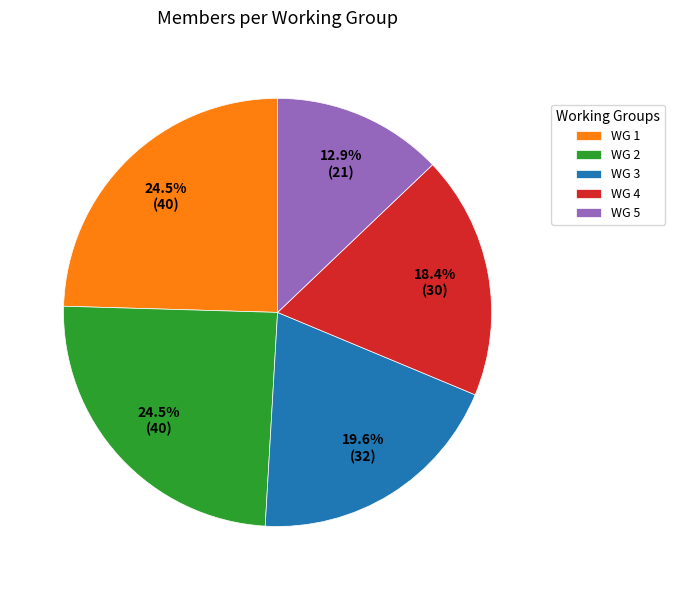

Is the sum of WG 1 and WG 2 greater than half?

No